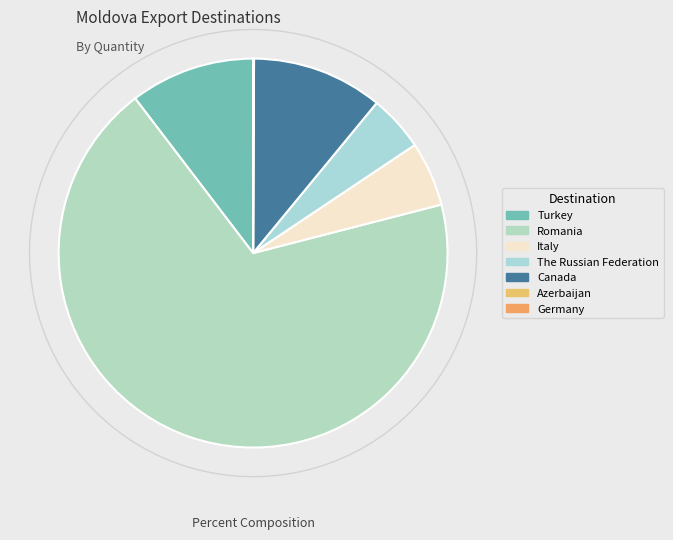

Is it true that Italy is 5% of the pie?

True